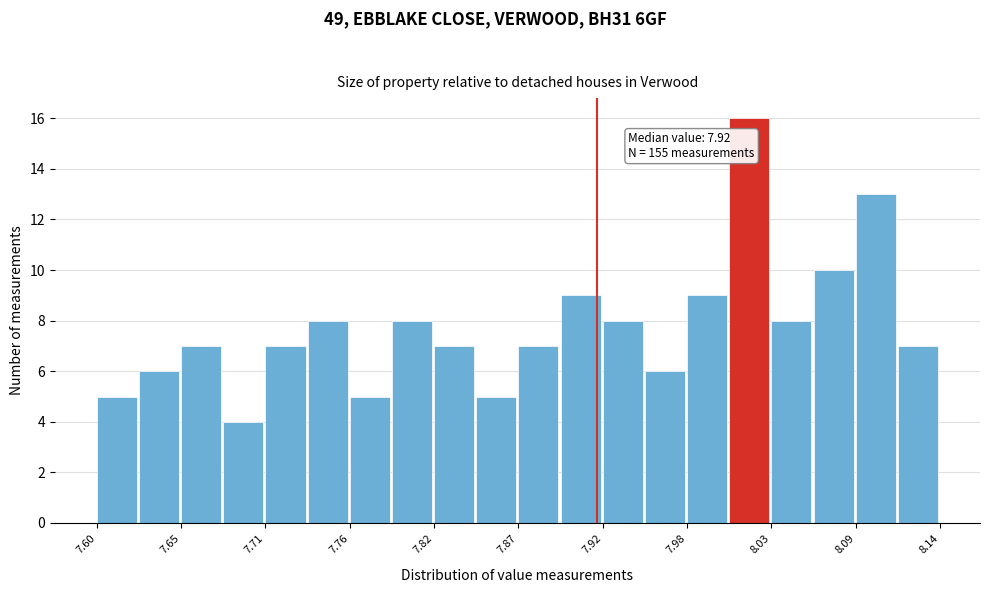

Around what value on the x-axis is the tallest bar? Give the approximate position of its centre, as read against the axis.

8.02